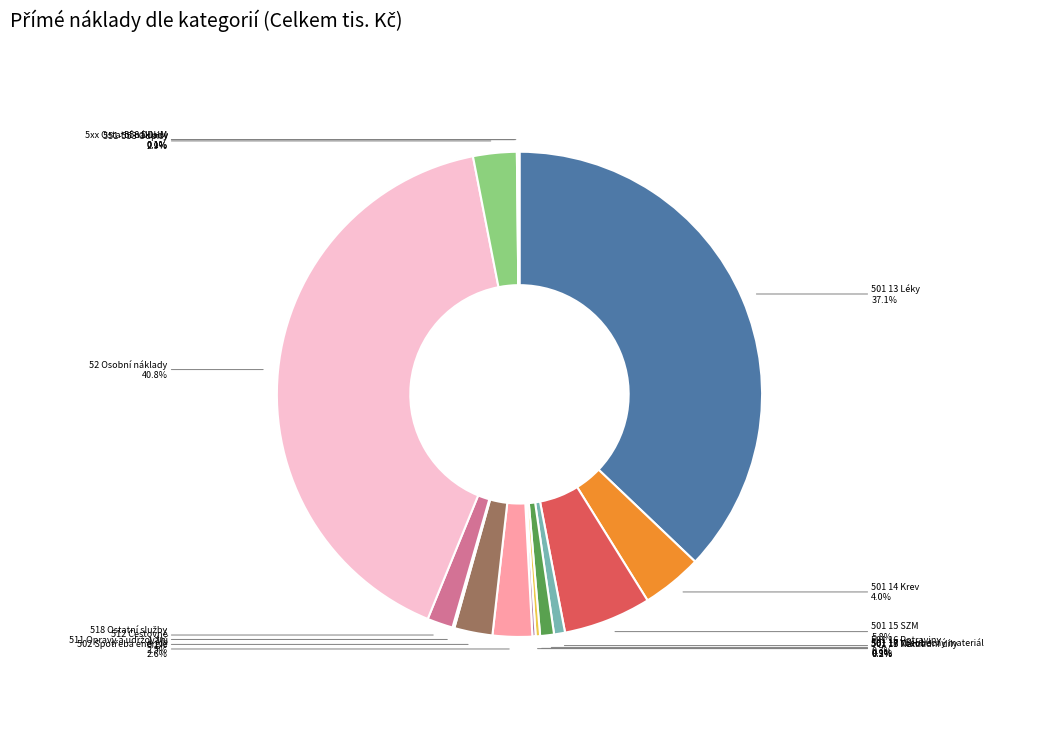

Approximately how many times larger is the value at 501 18 Náhradní díly compared to 501 16 Potraviny?

0.4